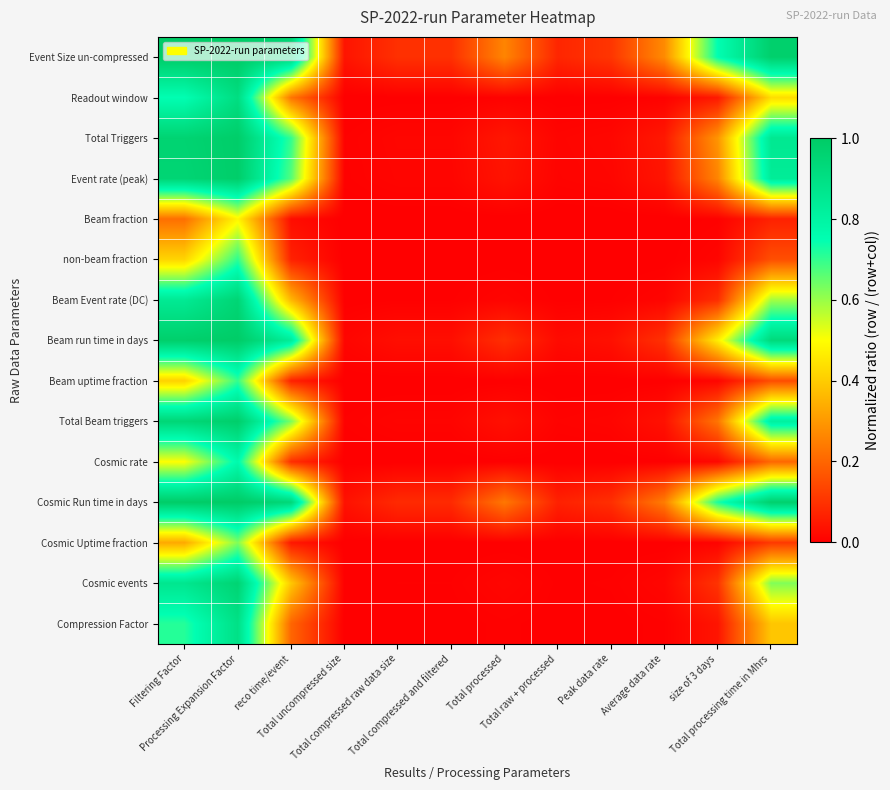

Which category has the lowest value across all series?

Total uncompressed size